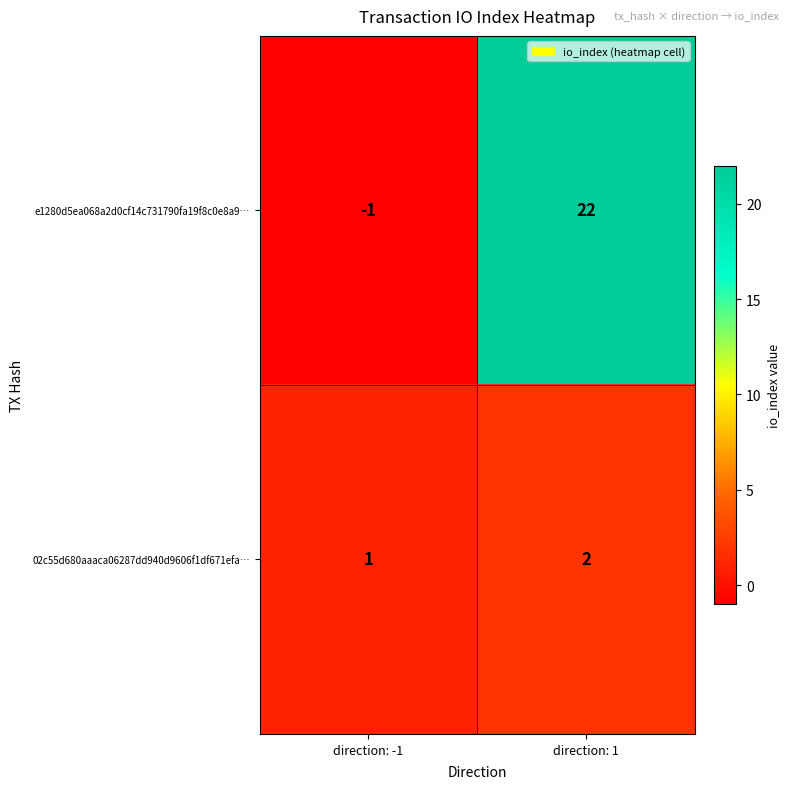

What is the total value across all series at direction: 1?

24